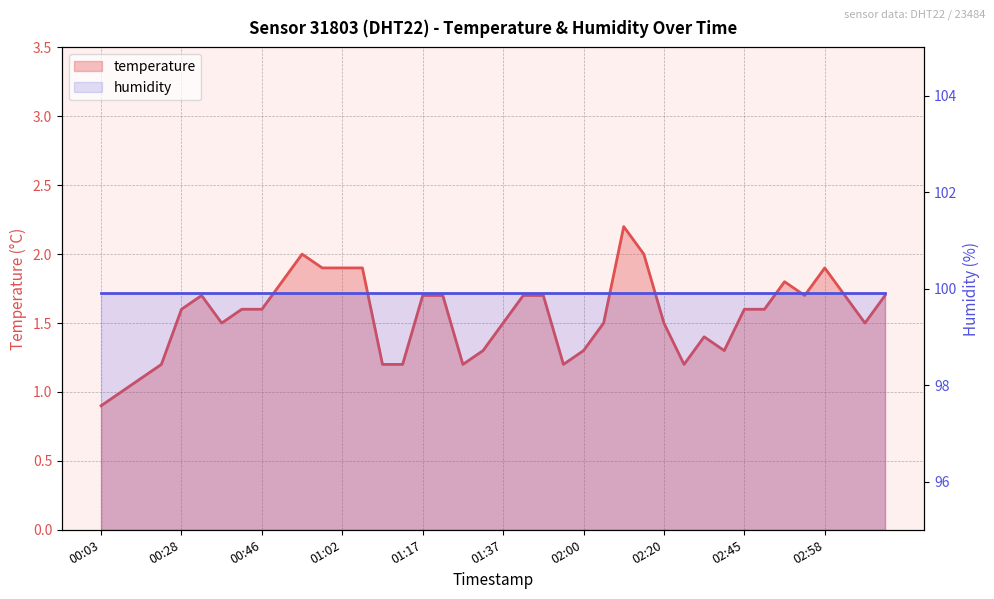

What is the sum of all values?

62.0